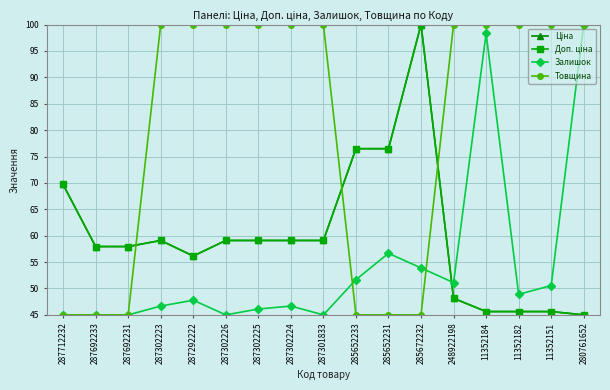

Which series has the largest range (max minus min)?

Ціна